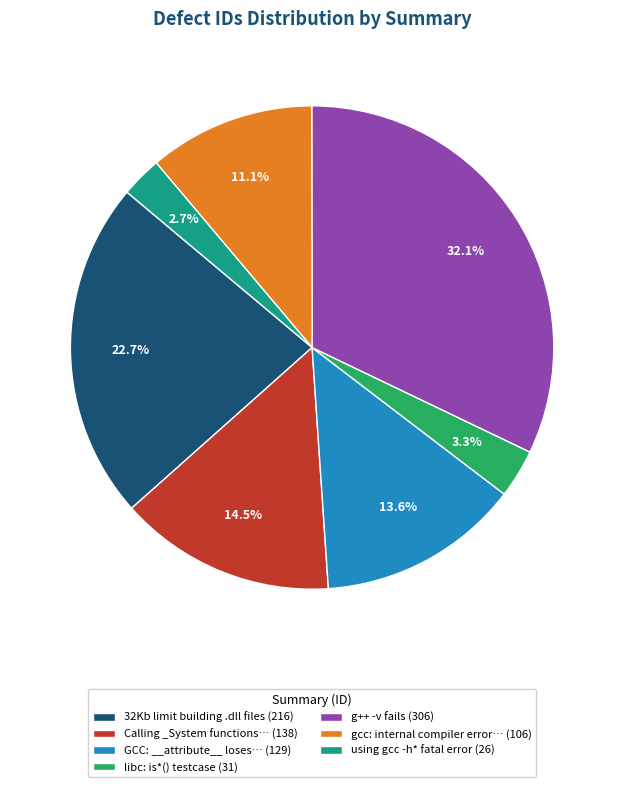

Count the number of slices in the pie.

7